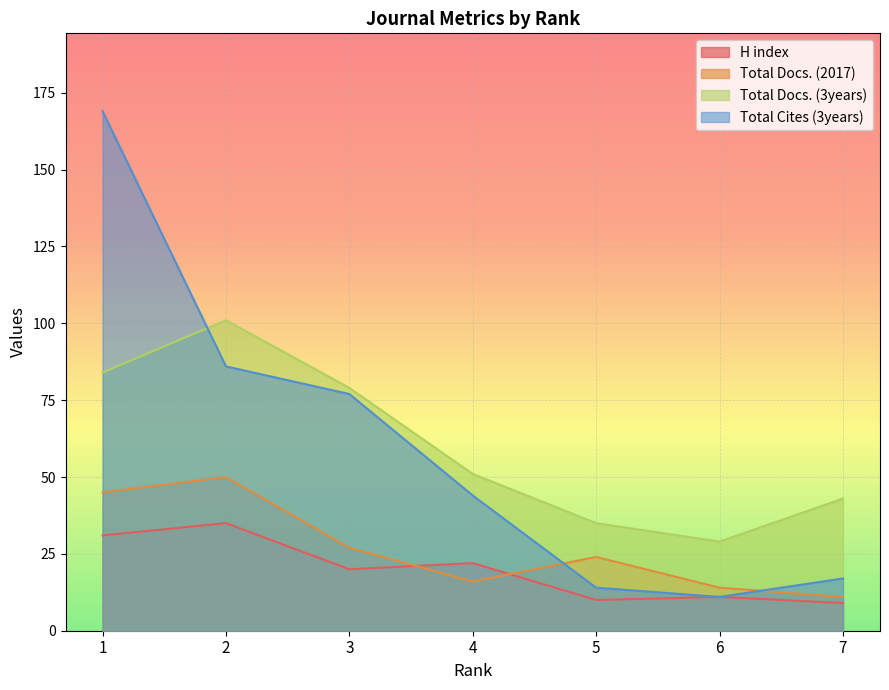

True or false: Total Docs. (3years) has more than 0 points higher than both neighbors.

True